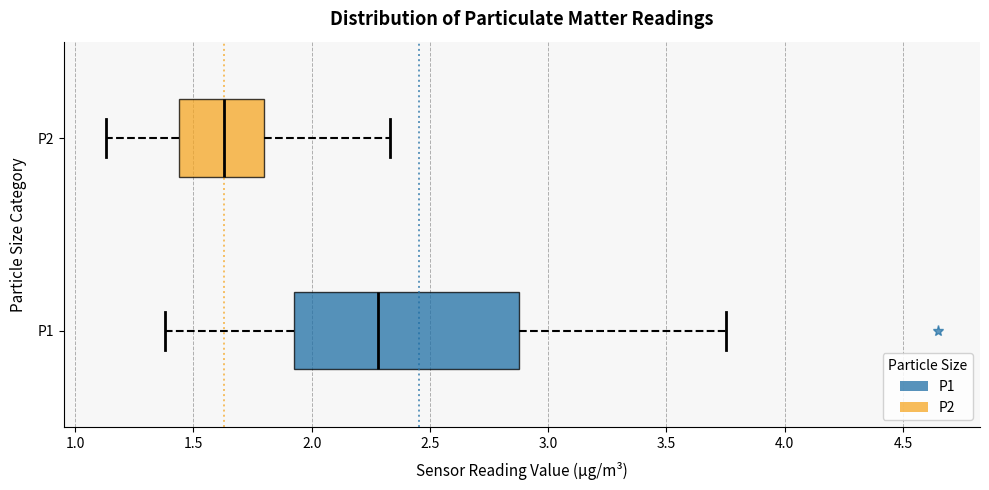

Where does the median line of the box for P1 sit on the x-axis? The values are not printed on the chart, so give them approximately, as read against the axis.

2.30